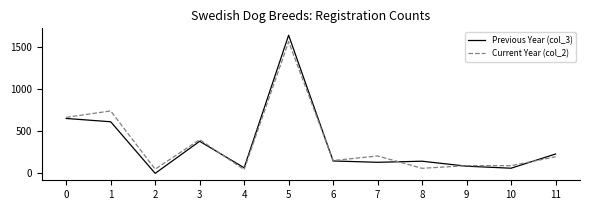

The Previous Year (col_3) series shows 271 at 1. True or false?

False